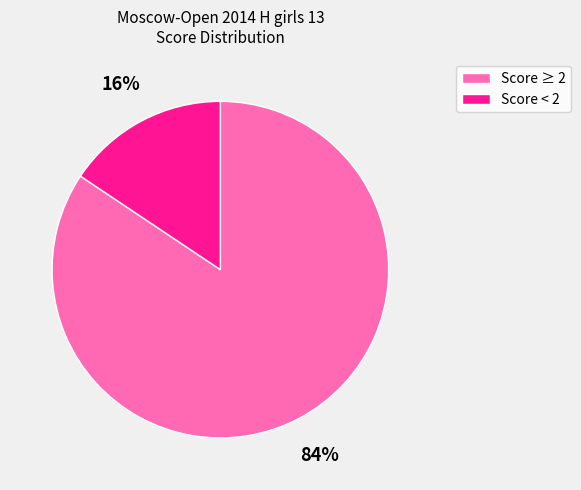

To the nearest percent, what is the average slice percentage?

50%